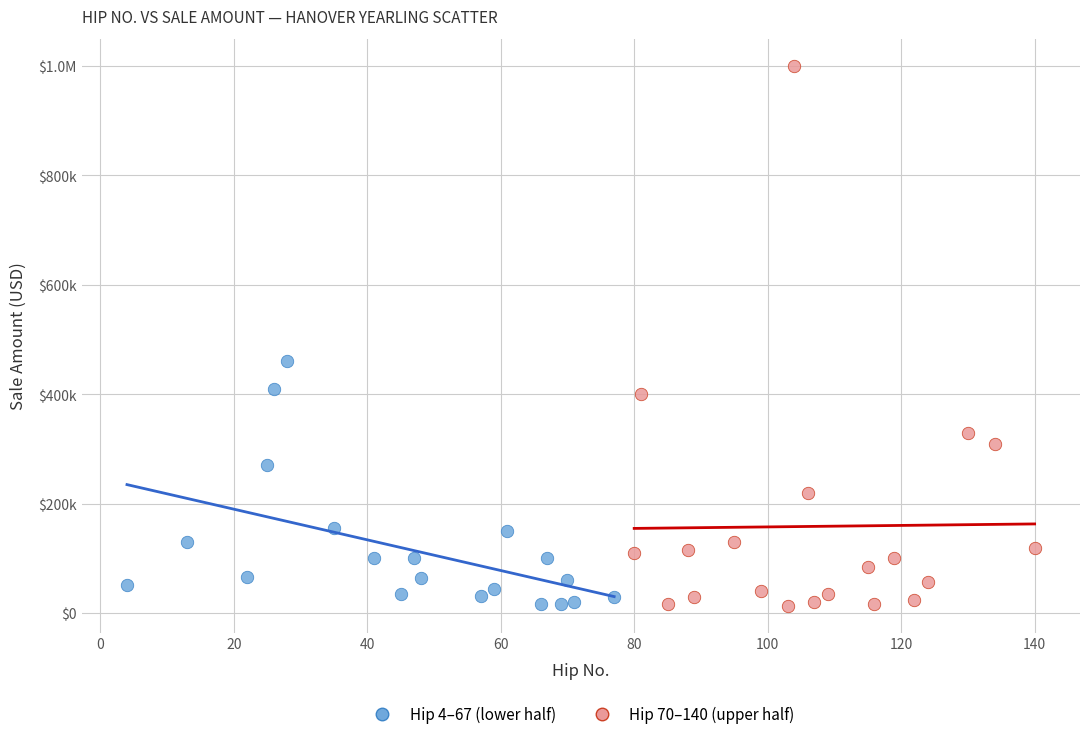

What are all the series names shown in the legend?

Hip 4–67 (lower half), Hip 70–140 (upper half)